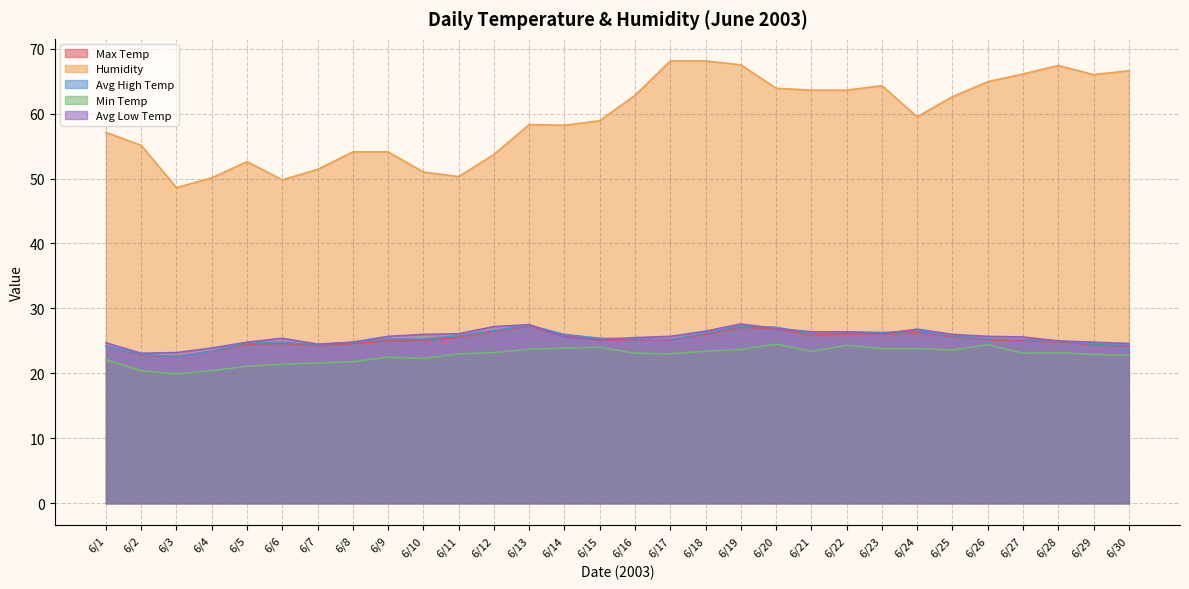

How many lines are shown in the chart?

5